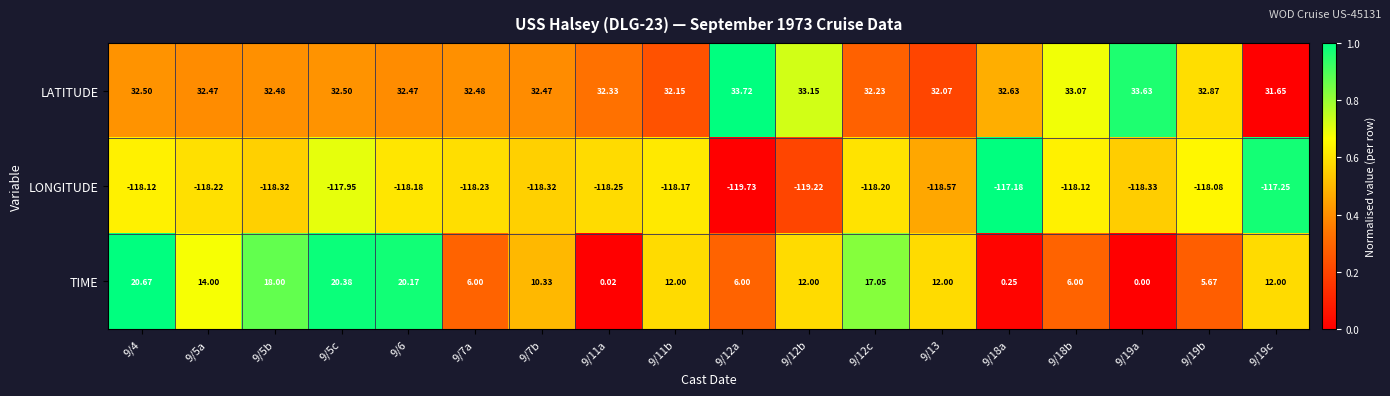

Between 9/6 and 9/19a, which series saw the biggest shift?

TIME